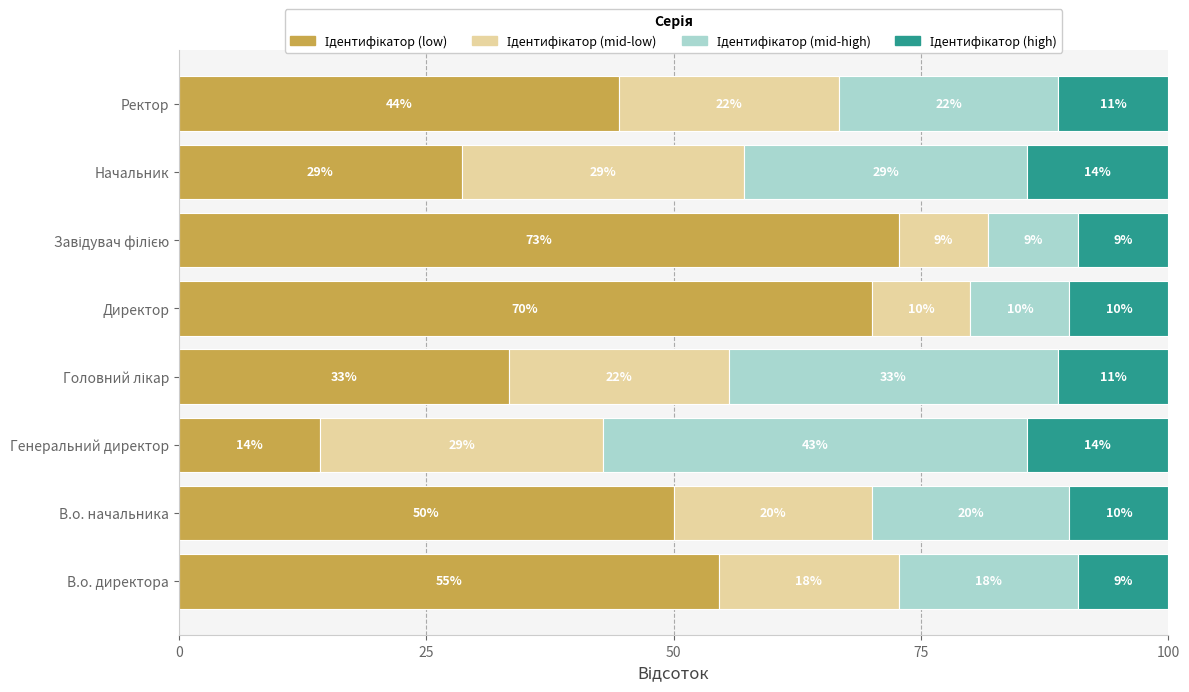

How many data points does each series have?

8